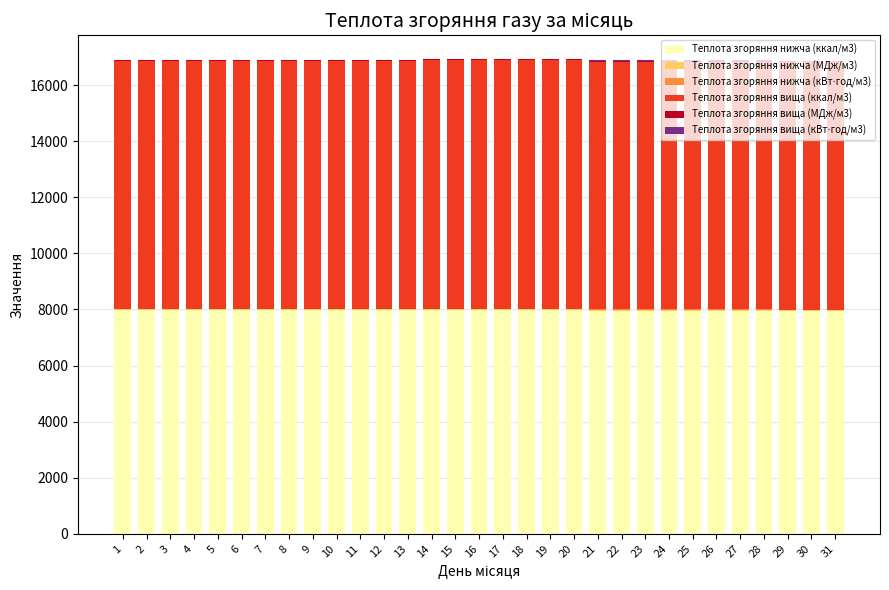

Are the bars horizontal?

No